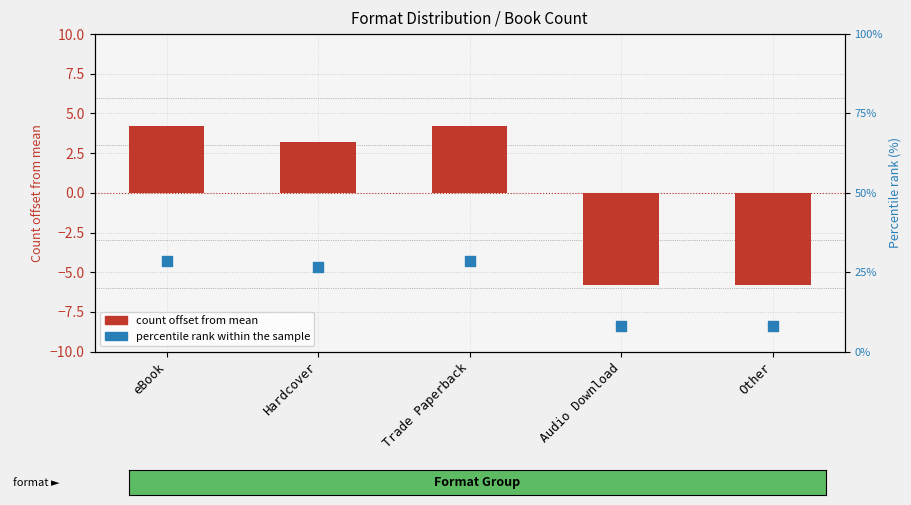

Is the value of count offset from mean at Other greater than the value of percentile rank within the sample at Hardcover?

No